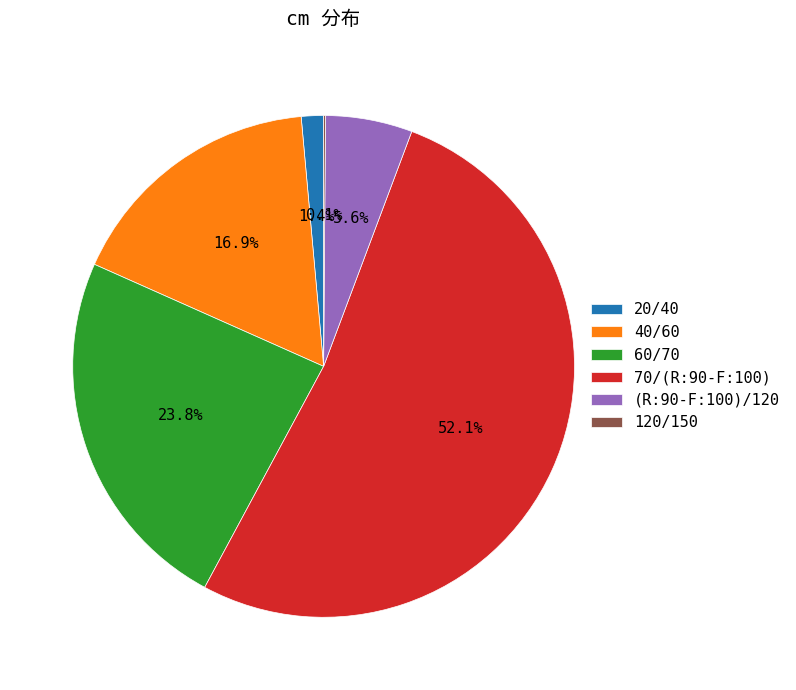

Between 60/70 and 20/40, which is larger?

60/70